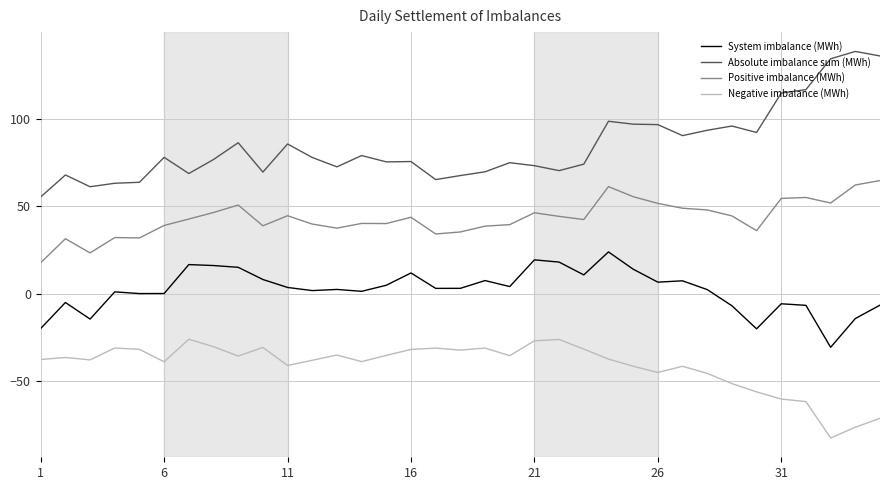

What is the difference between the maximum and second lowest values in the Negative imbalance (MWh) series?

50.3